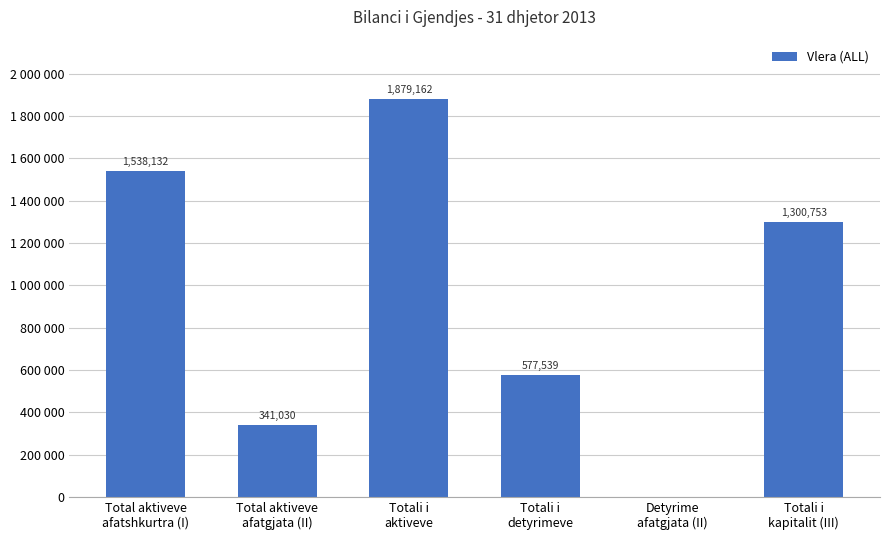

How many values are above zero?

5